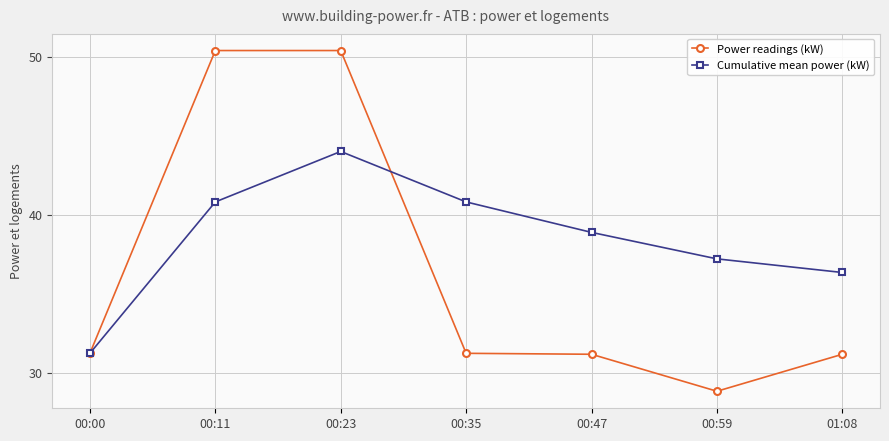

What is the label of the 1st point from the left?

00:00